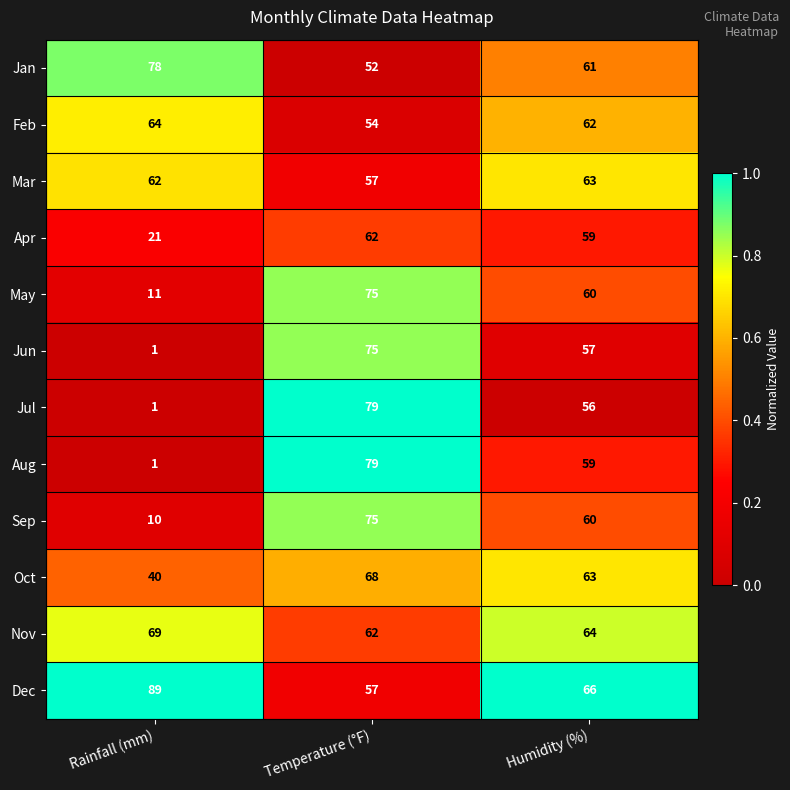

What is the difference between the maximum and minimum values in the Aug series?

78